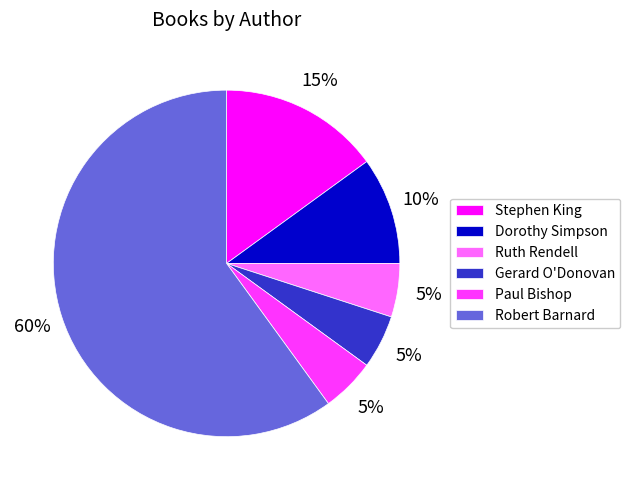

To the nearest percent, what portion does Stephen King represent?

15%